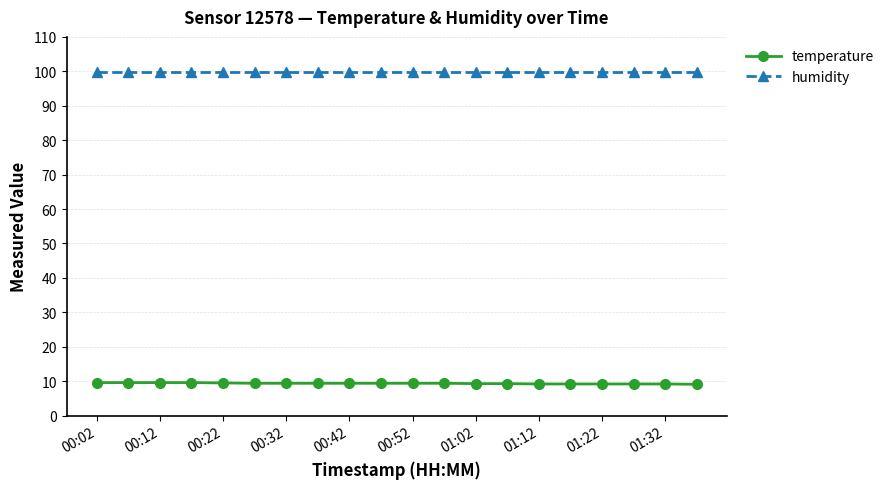

True or false: temperature and humidity cross at least once.

False